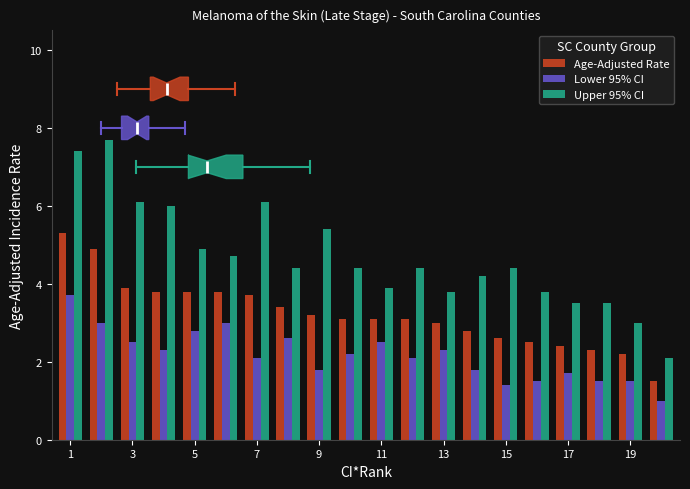

Which series has the widest spread of values?

Upper 95% CI